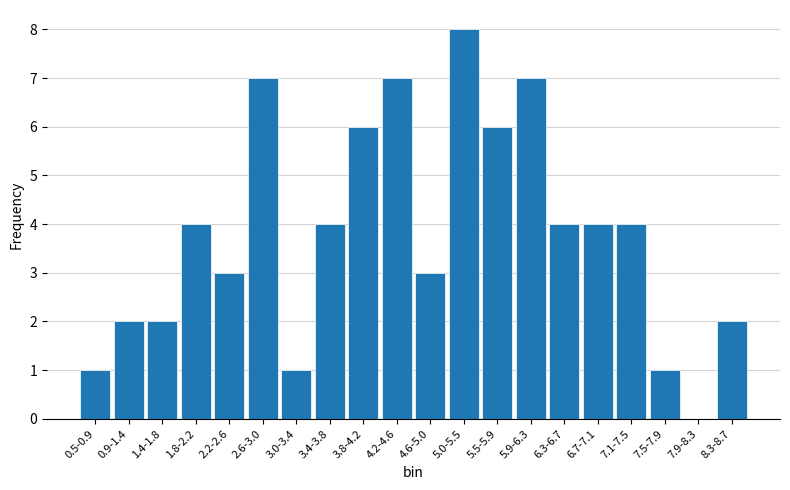

Reading left to right, transcribe all the data shown in this chart.

0.5-0.9=1	0.9-1.4=2	1.4-1.8=2	1.8-2.2=4	2.2-2.6=3	2.6-3.0=7	3.0-3.4=1	3.4-3.8=4	3.8-4.2=6	4.2-4.6=7	4.6-5.0=3	5.0-5.5=8	5.5-5.9=6	5.9-6.3=7	6.3-6.7=4	6.7-7.1=4	7.1-7.5=4	7.5-7.9=1	7.9-8.3=0	8.3-8.7=2